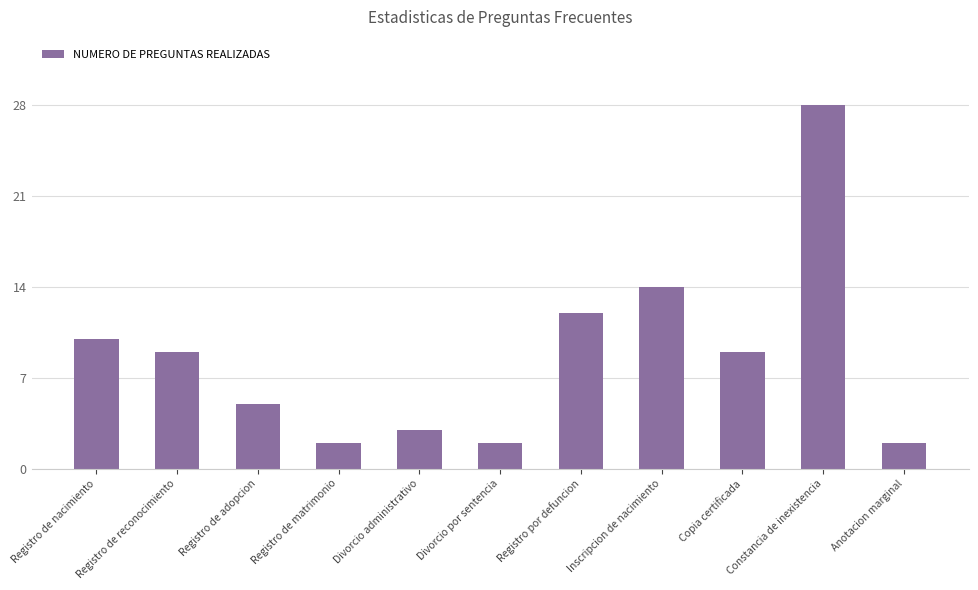

How many values are below 9?

5